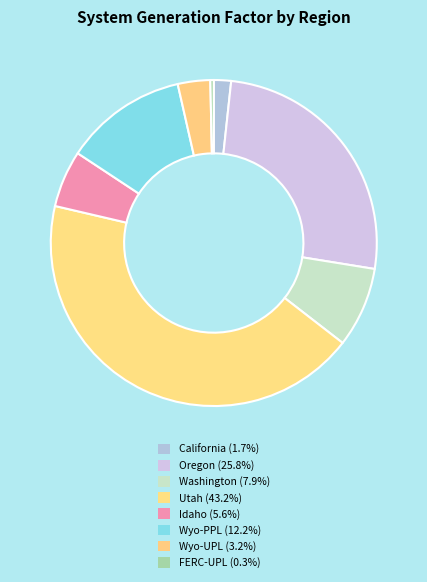

To the nearest percent, what percentage of the pie is Wyo-PPL?

12%